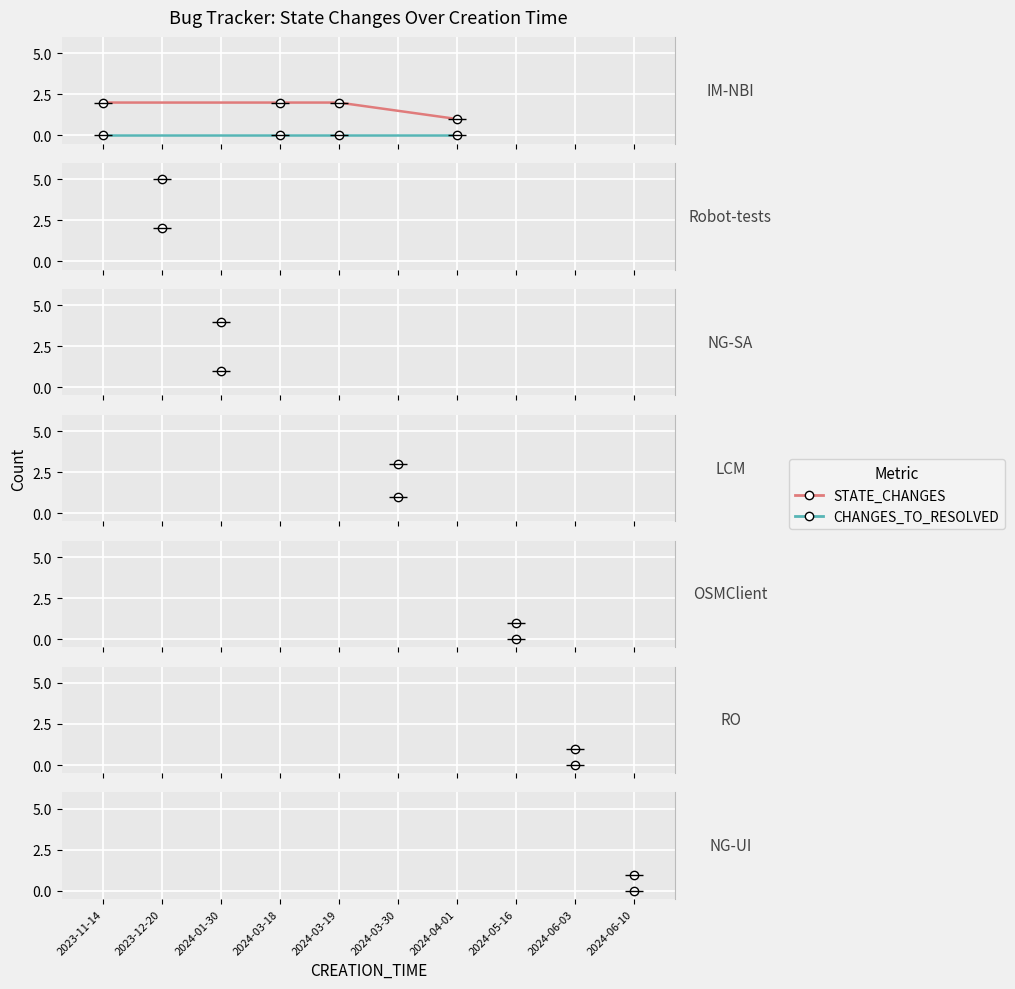

Which series has the largest total across all categories?

STATE_CHANGES